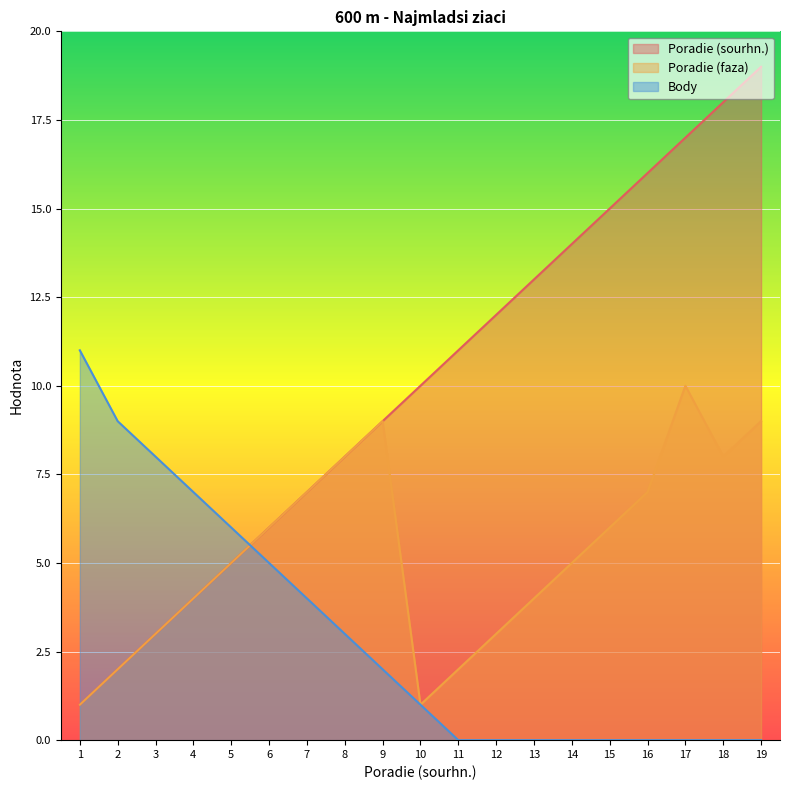

What is the average value of the Body series?

3